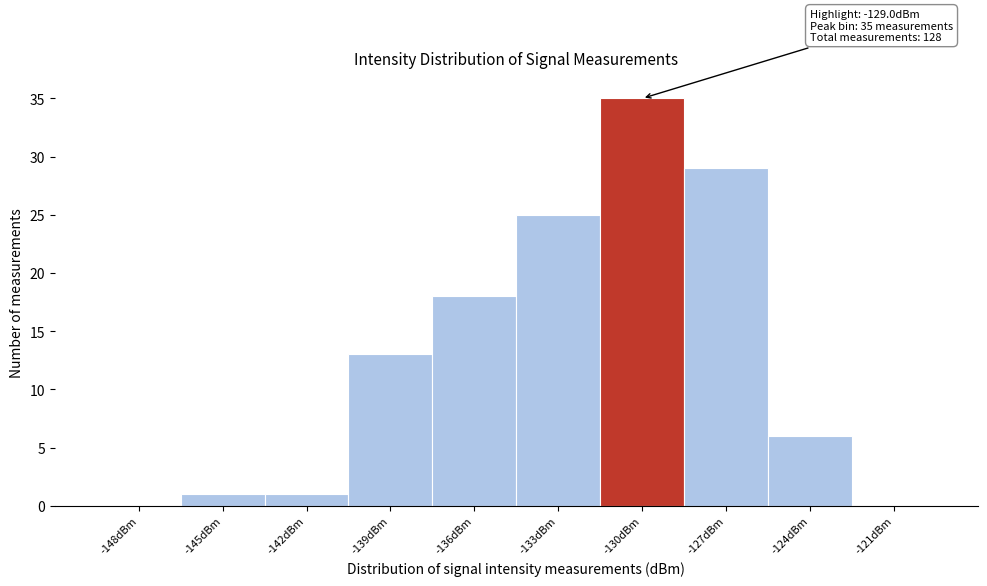

Reading left to right, list all the values displayed in this chart.

-148dBm=0	-145dBm=1	-142dBm=1	-139dBm=13	-136dBm=18	-133dBm=25	-130dBm=35	-127dBm=29	-124dBm=6	-121dBm=0